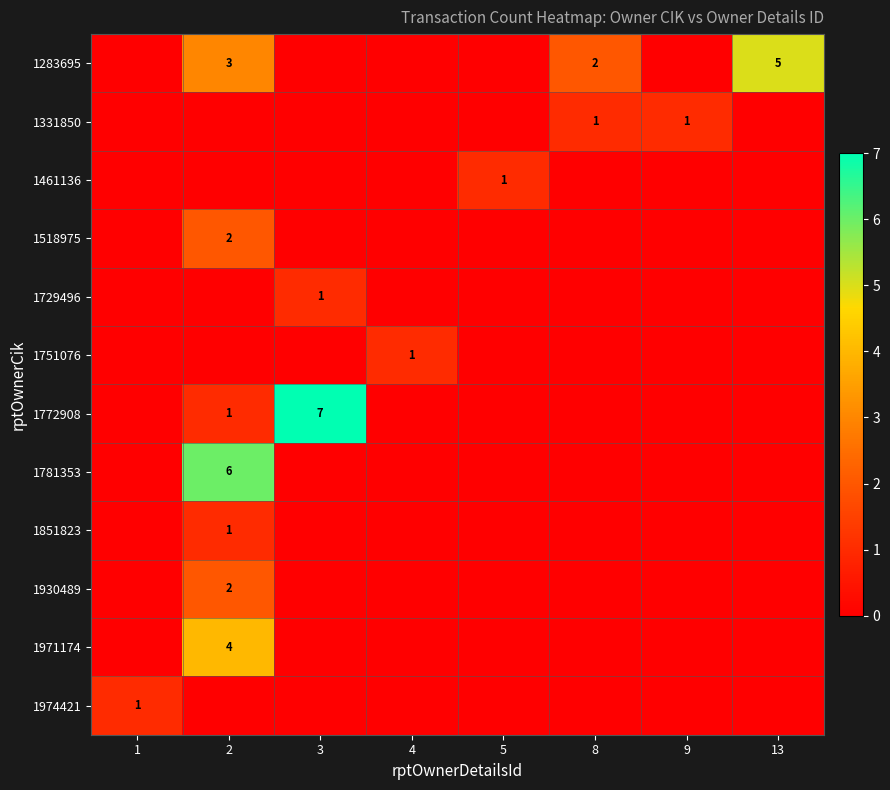

True or false: 1729496 has a value of 0 at 3.

False